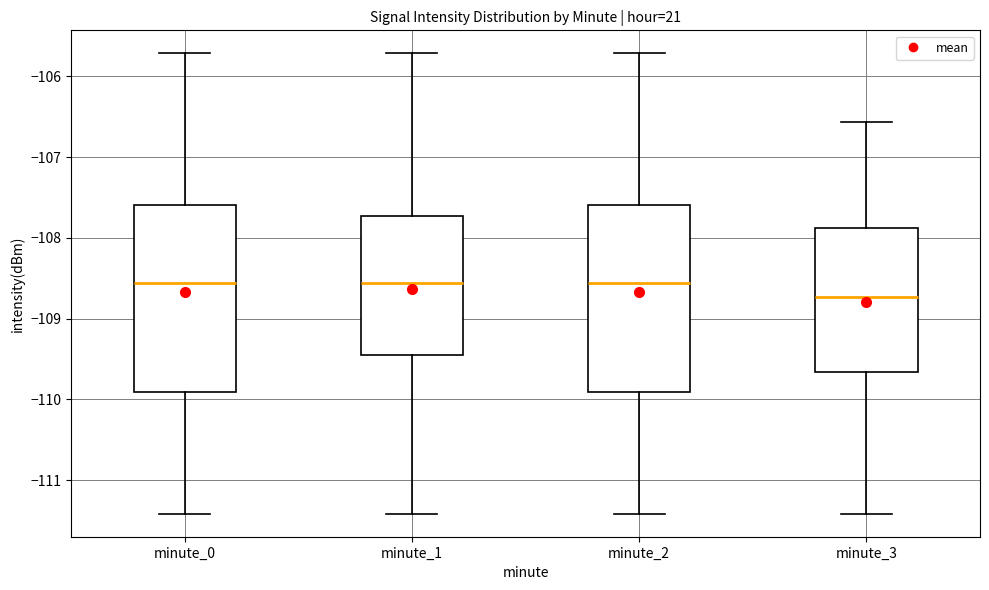

Reading left to right, transcribe this box plot: for each box, give where its median line is, the range the box spans, and where its two whiskers end, as read against the y-axis. The values are not printed on the chart, so give them approximately, as read against the axis.

minute_0: median -108.6, box -109.9 to -107.6, whiskers -111.4 to -105.7
minute_1: median -108.6, box -109.4 to -107.7, whiskers -111.4 to -105.7
minute_2: median -108.6, box -109.9 to -107.6, whiskers -111.4 to -105.7
minute_3: median -108.7, box -109.7 to -107.9, whiskers -111.4 to -106.6